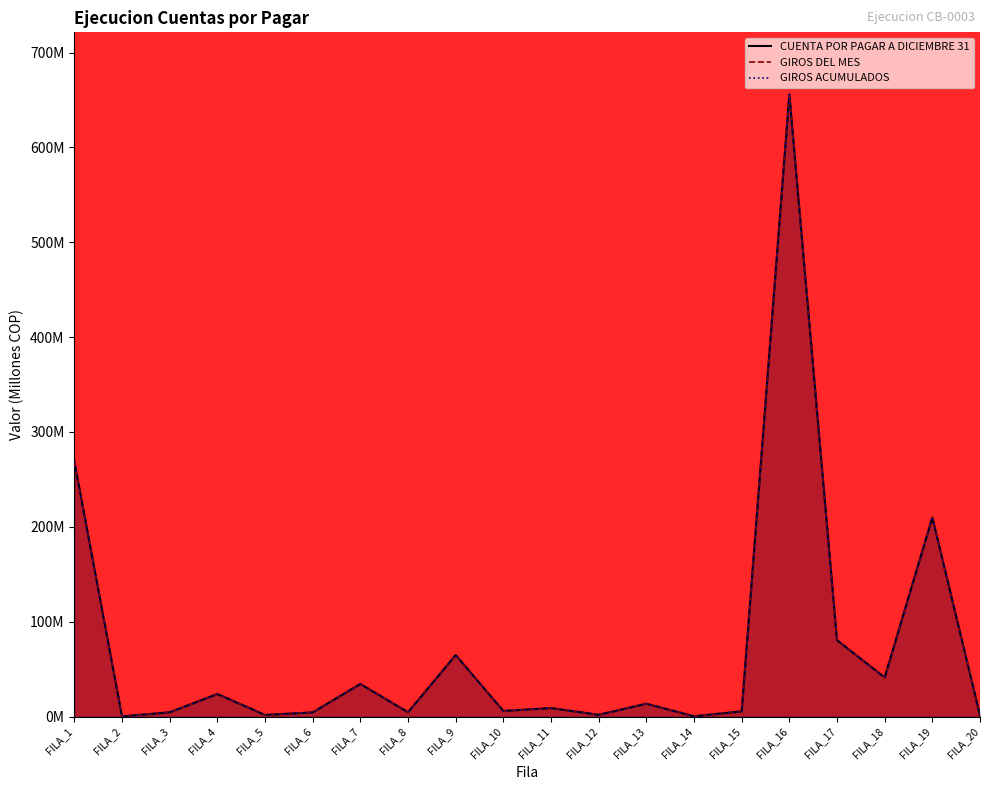

Which category has the highest value in the CUENTA POR PAGAR A DICIEMBRE 31 series?

FILA_16